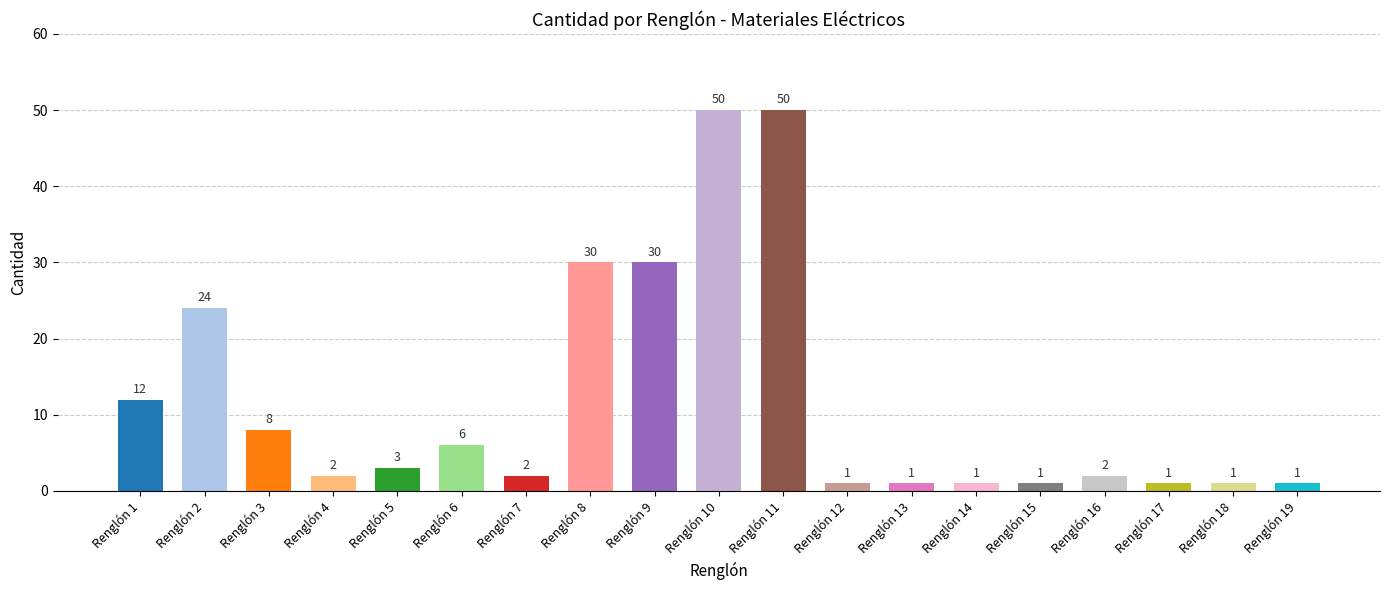

How many data points are less than 2?

7